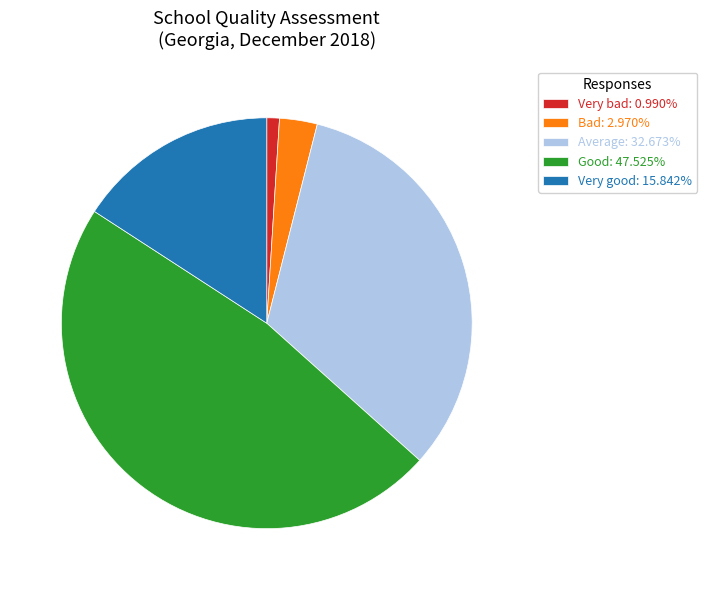

Does any single category account for the majority?

No